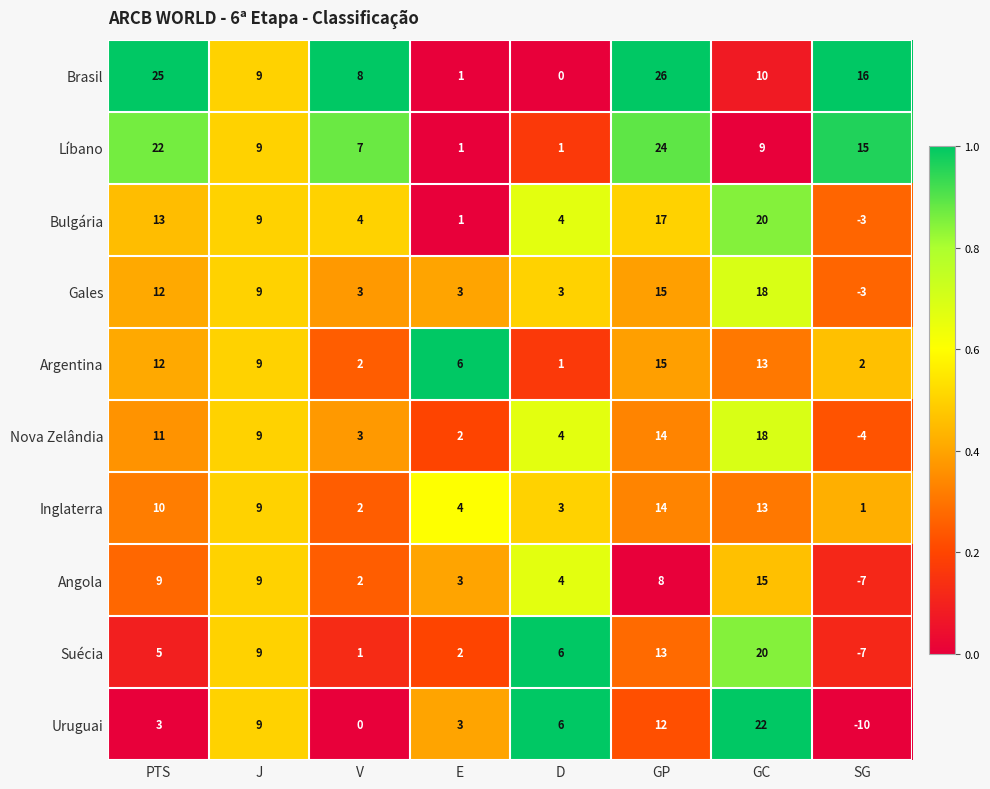

Rank the categories by Inglaterra value from lowest to highest.

SG, V, D, E, J, PTS, GC, GP